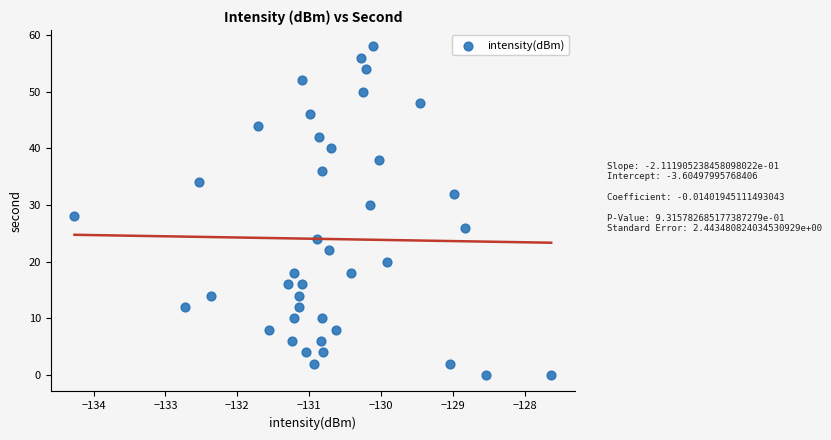

What is the range of Y values (max minus min)?

58